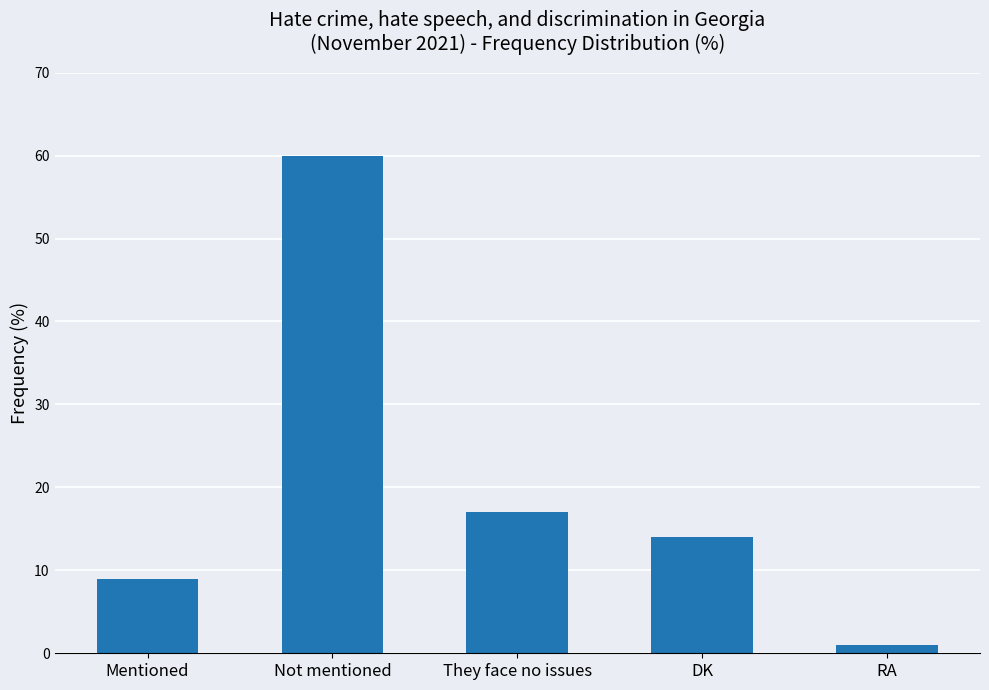

The value at Not mentioned is 60. True or false?

True